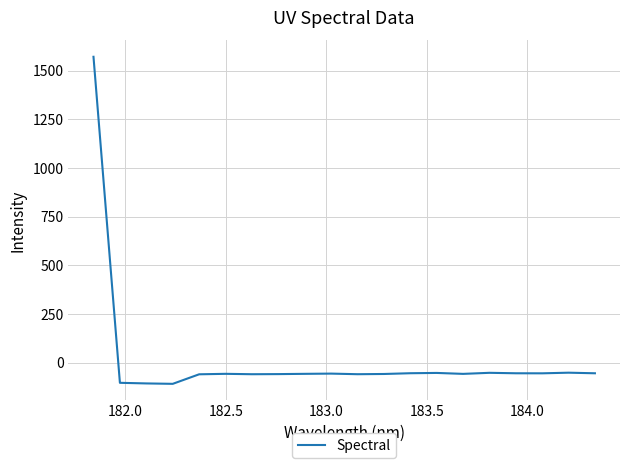

How many values are below -56?

11